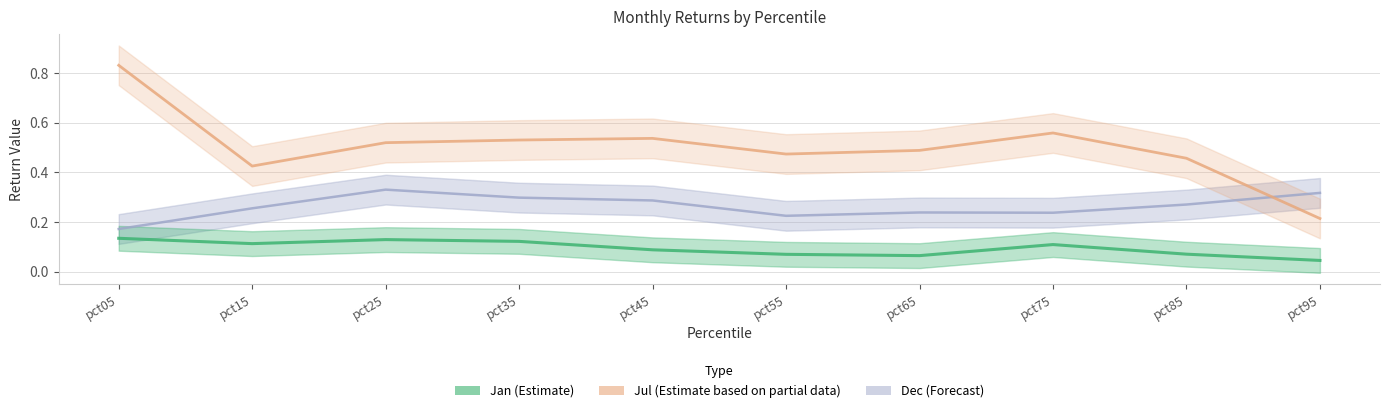

True or false: Jul (Estimate partial) has more than 0 interior local peaks.

True